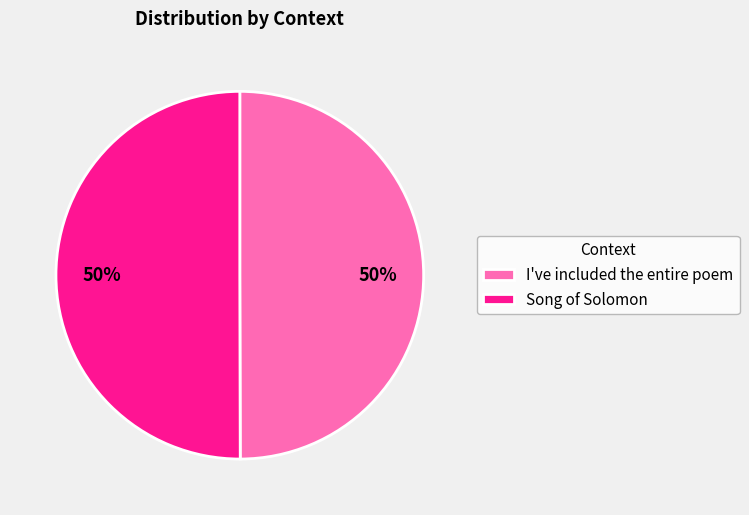

The Song of Solomon slice represents 50% of the pie. True or false?

True